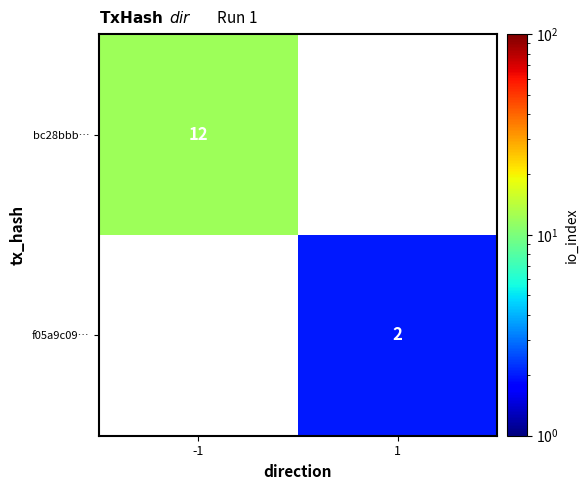

True or false: bc28bbb… has a value of 7 at -1.

False